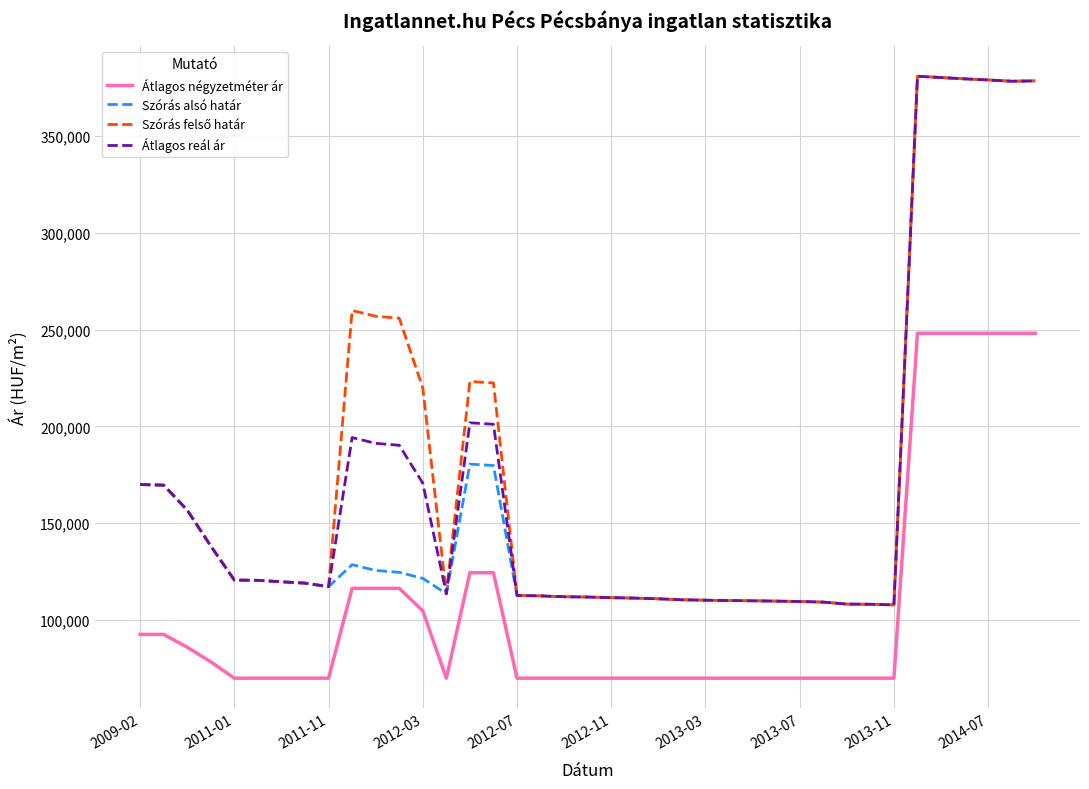

What is the highest value of the Átlagos reál ár series?

380759